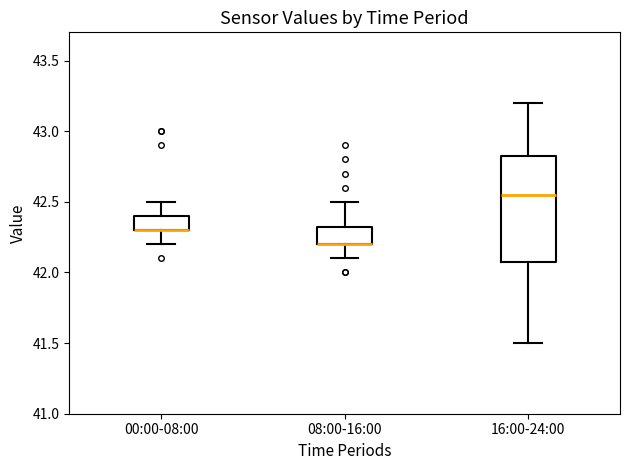

Reading left to right, transcribe this box plot: for each box, give where its median line is, the range the box spans, and where its two whiskers end, as read against the y-axis. The values are not printed on the chart, so give them approximately, as read against the axis.

00:00-08:00: median 42.30 (drawn on the box's lower edge), box 42.30 to 42.40, whiskers 42.20 to 42.50
08:00-16:00: median 42.20 (drawn on the box's lower edge), box 42.20 to 42.35, whiskers 42.10 to 42.50
16:00-24:00: median 42.55, box 42.10 to 42.85, whiskers 41.50 to 43.20